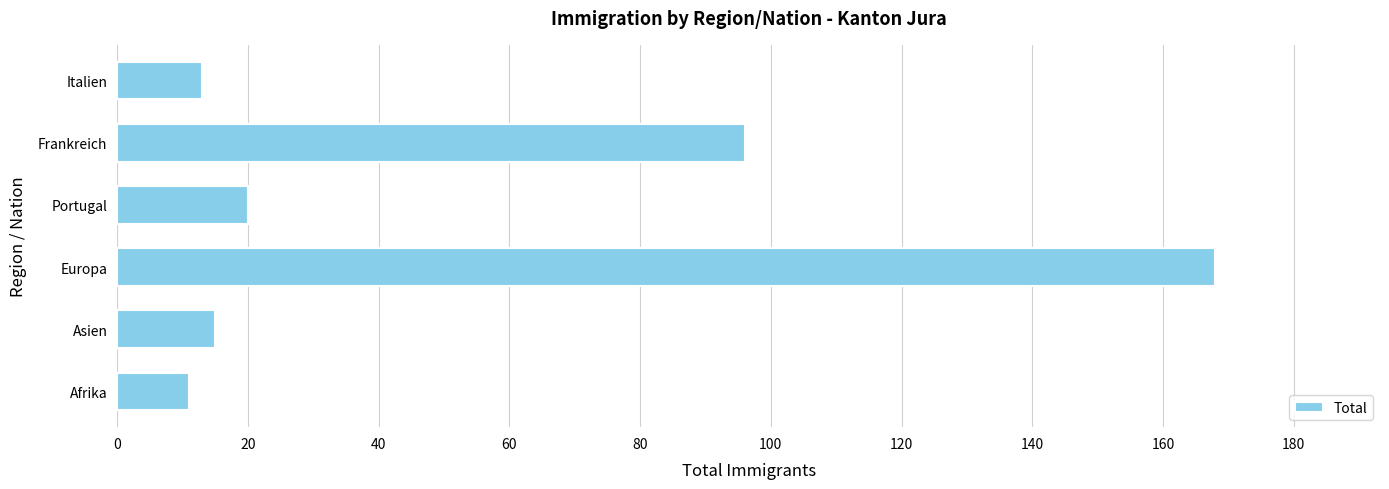

Reading bottom to top, list all the values displayed in this chart.

Afrika=11	Asien=15	Europa=168	Portugal=20	Frankreich=96	Italien=13